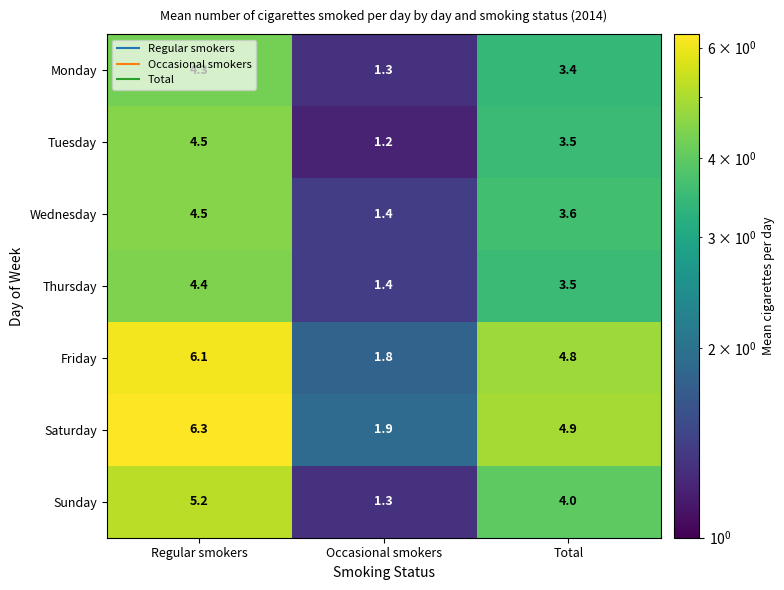

How many values in the Tuesday series exceed 3?

2